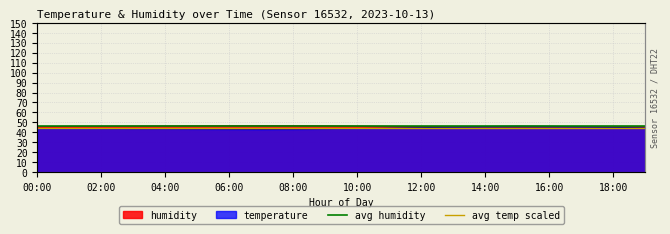

Where is avg humidity nearest to the value 46?

00:00